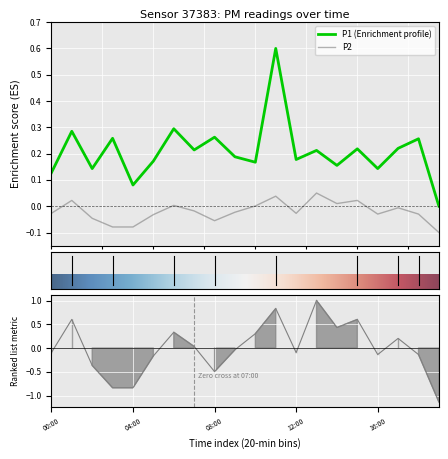

What position from the left is 18:00?

19